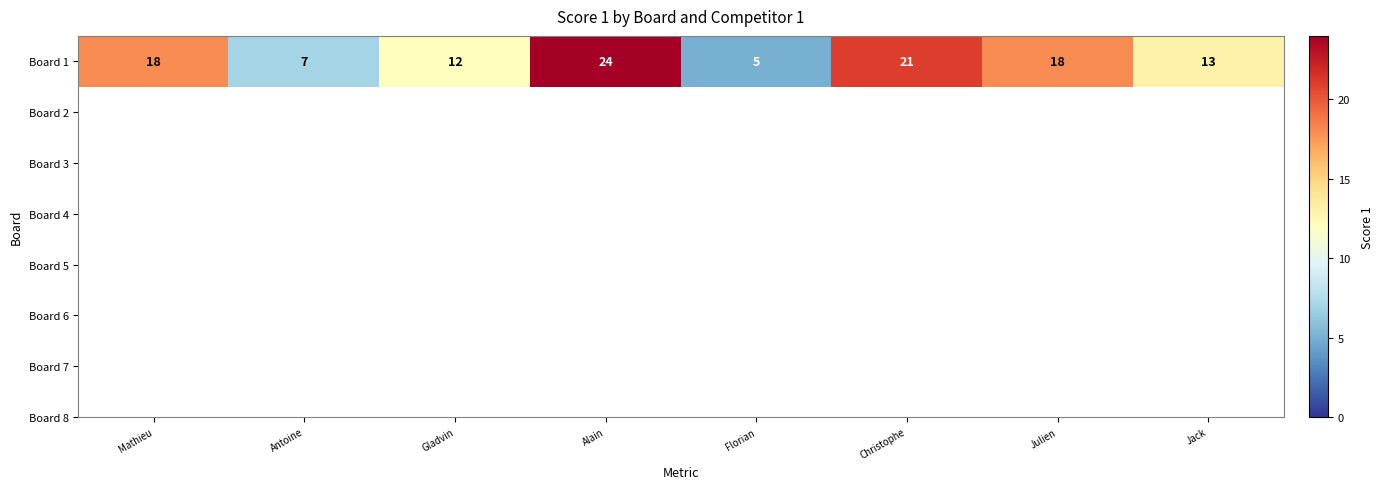

What is the difference between the maximum and second lowest values?

17